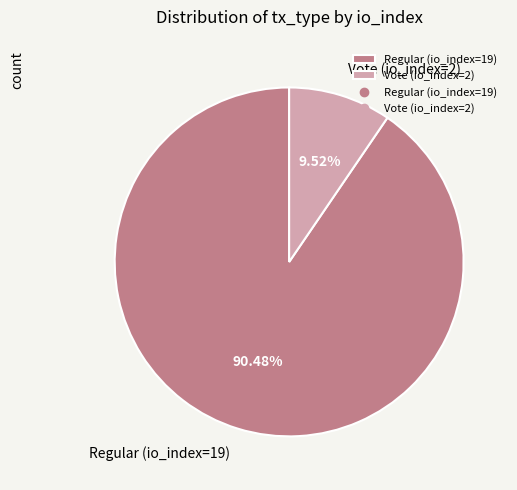

Which category has the smallest portion of the pie?

Vote (io_index=2)